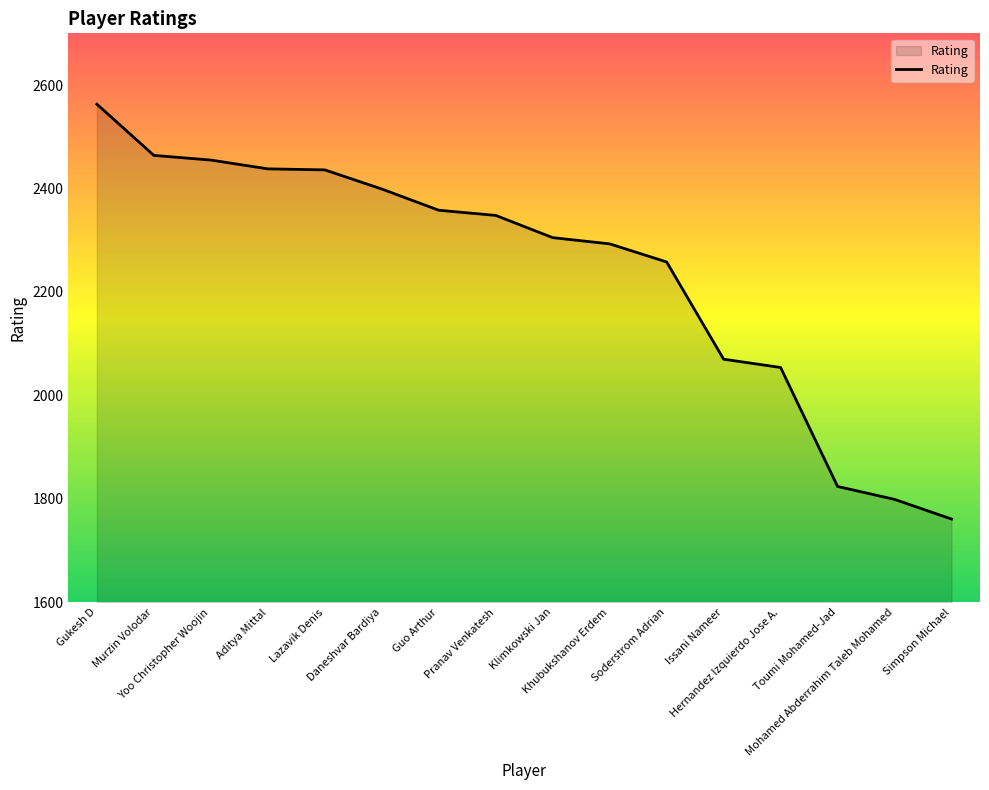

Which category has the lowest value across all series?

Simpson Michael